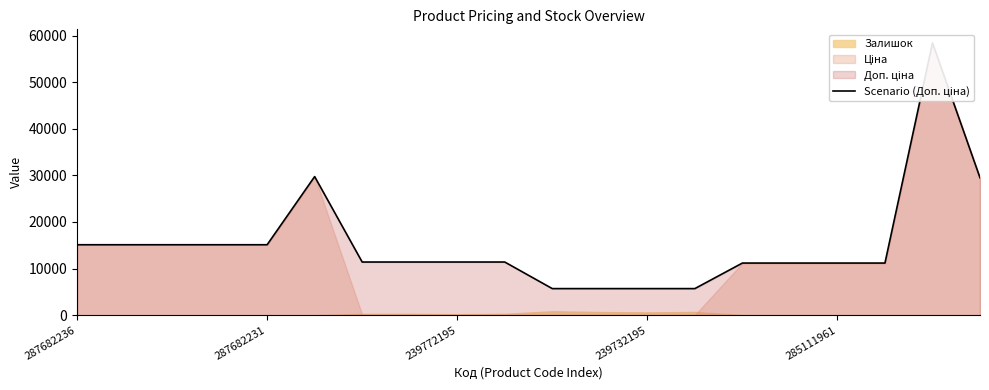

Rank the categories by value from lowest to highest.

10, 11, 12, 13, 14, 15, 16, 17, 6, 7, 8, 9, 287682236, 287682231, 239772195, 239732195, 285111961, 19, 5, 18